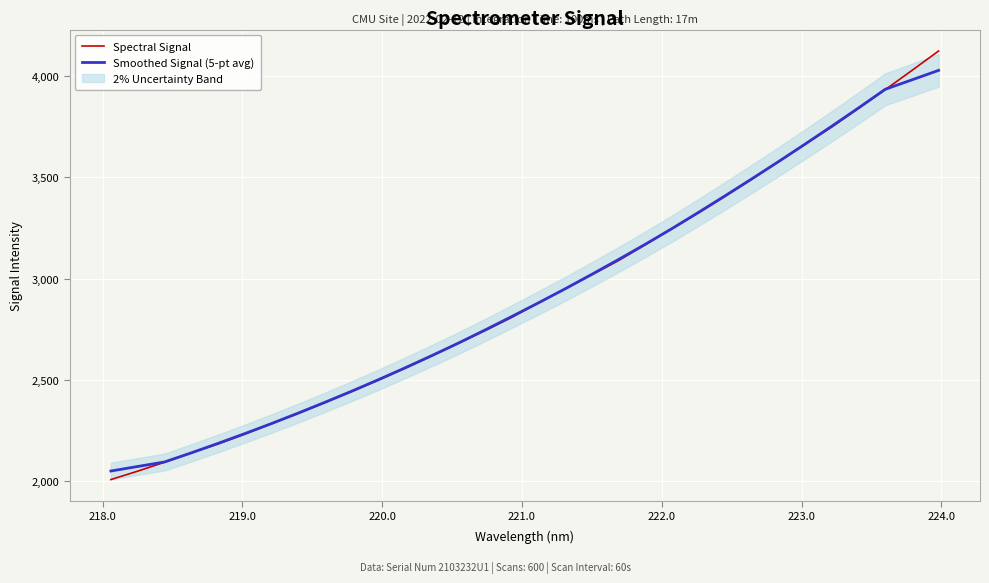

What is the maximum value for Smoothed Signal (5-pt avg)?

4027.4